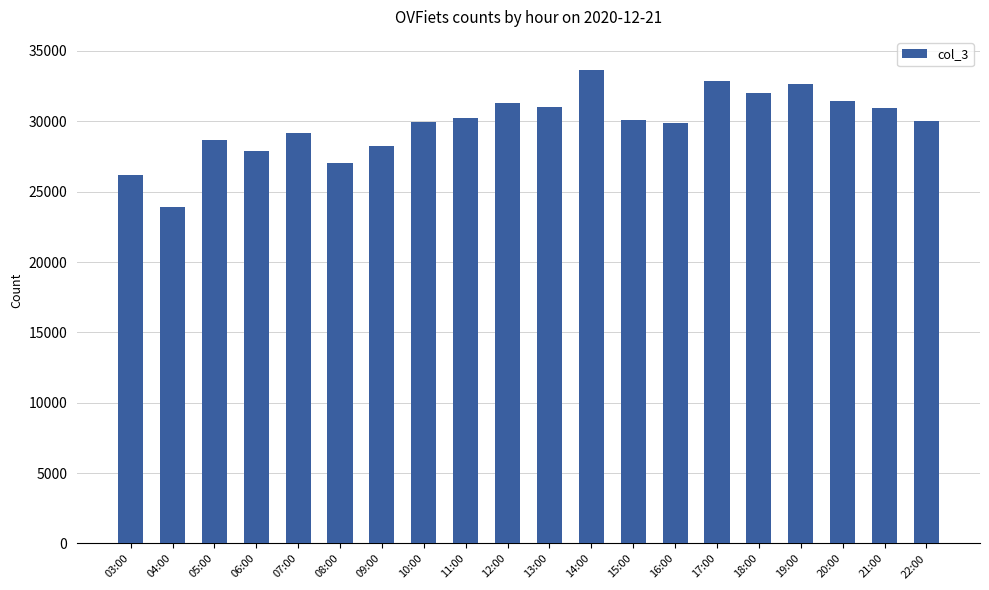

What is the label of the 19th bar from the right?

04:00